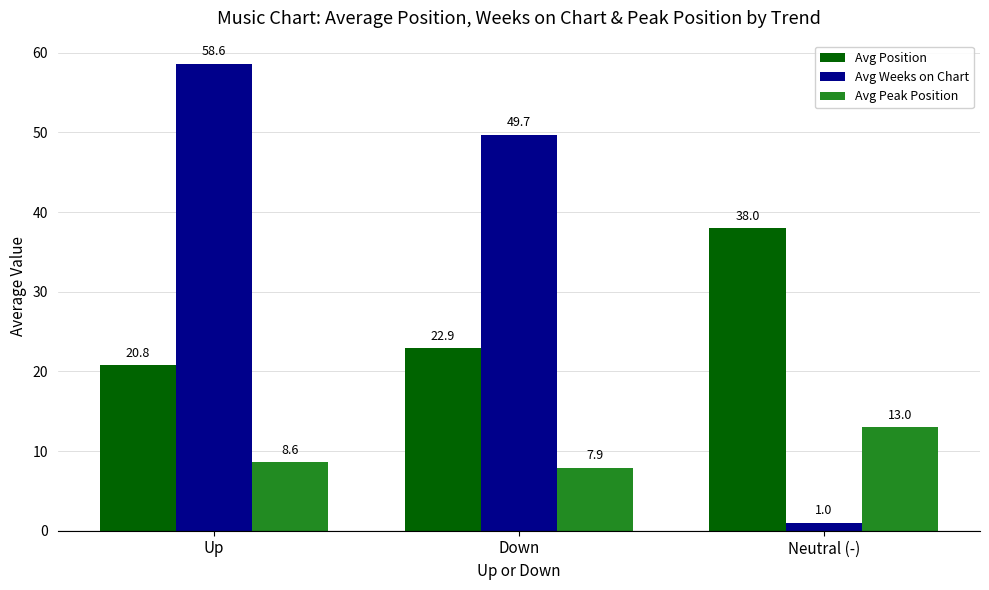

Are the bars grouped side by side (vs. stacked)?

Yes